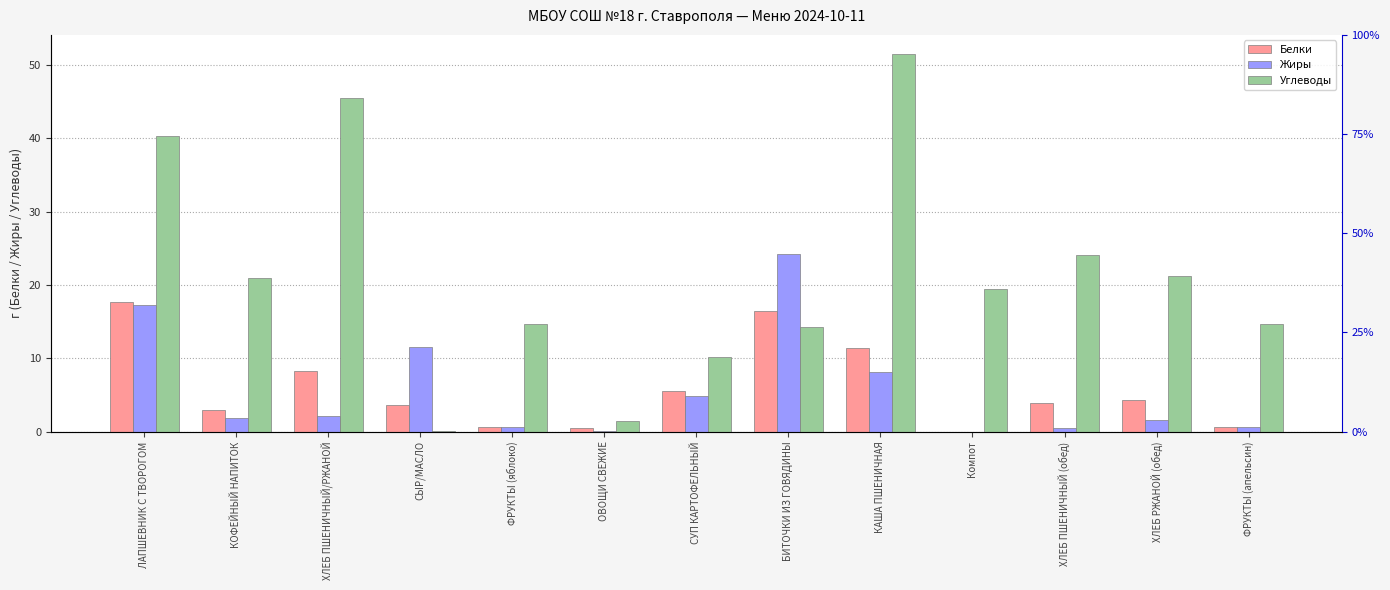

Which series has the largest total across all categories?

Углеводы